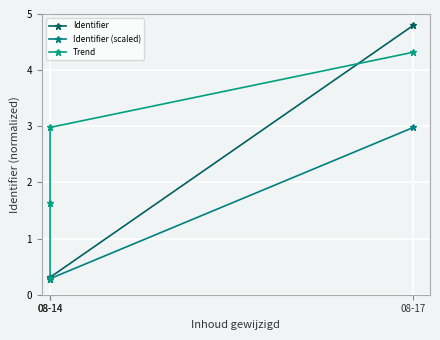

Reading left to right, list all the values displayed in this chart.

Identifier: 0.3	0.3	0.3	4.8
Identifier (scaled): 0.3	0.3	0.3	3.0
Trend: 0.3	1.6	3.0	4.3